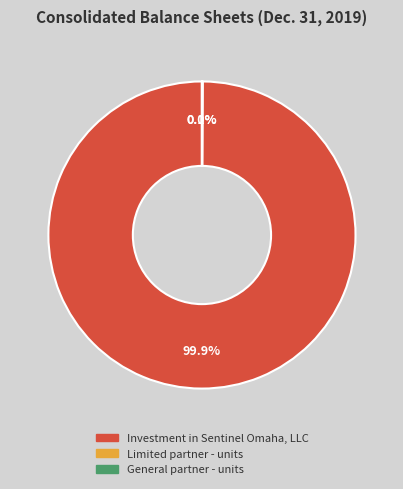

To the nearest percent, what is the average slice percentage?

33%